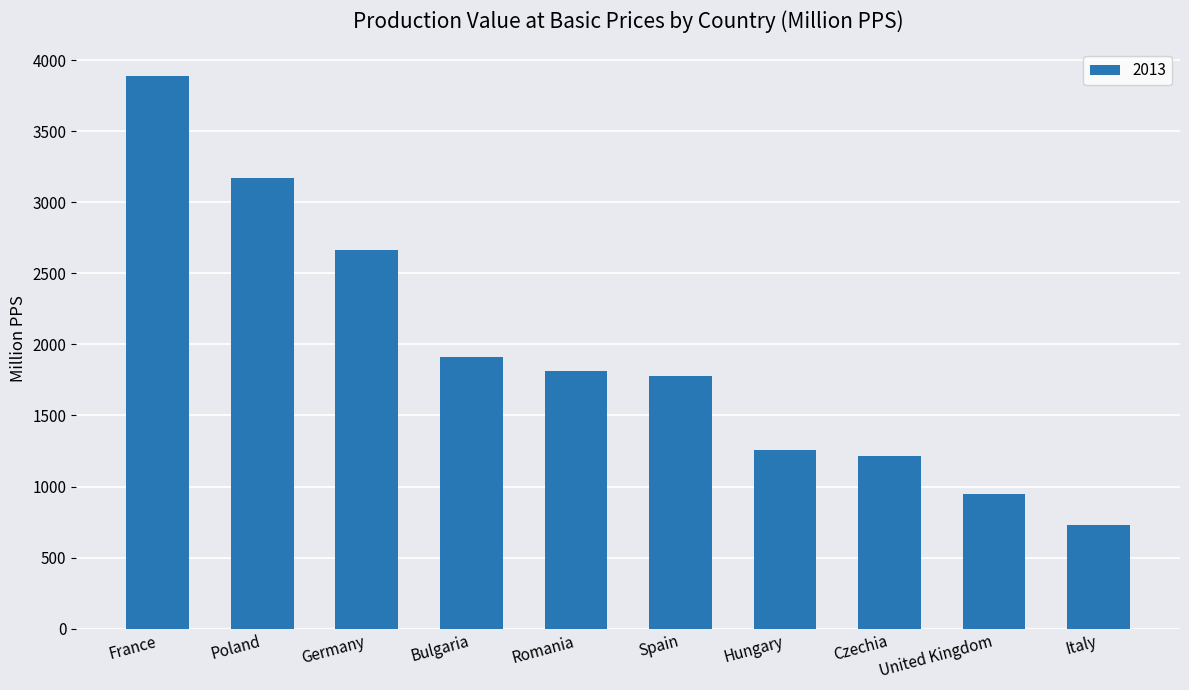

What is the sum of all values?

19373.4